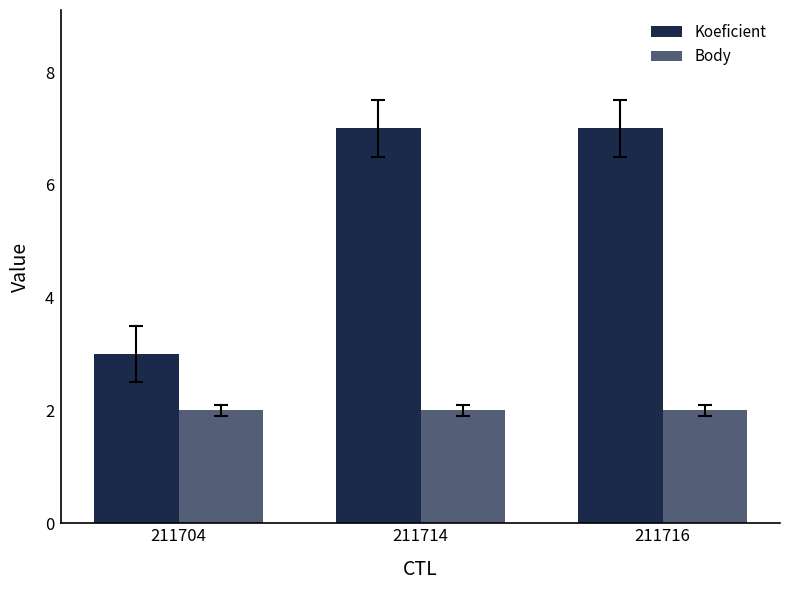

Between 211716 and 211704, which is larger?

211716